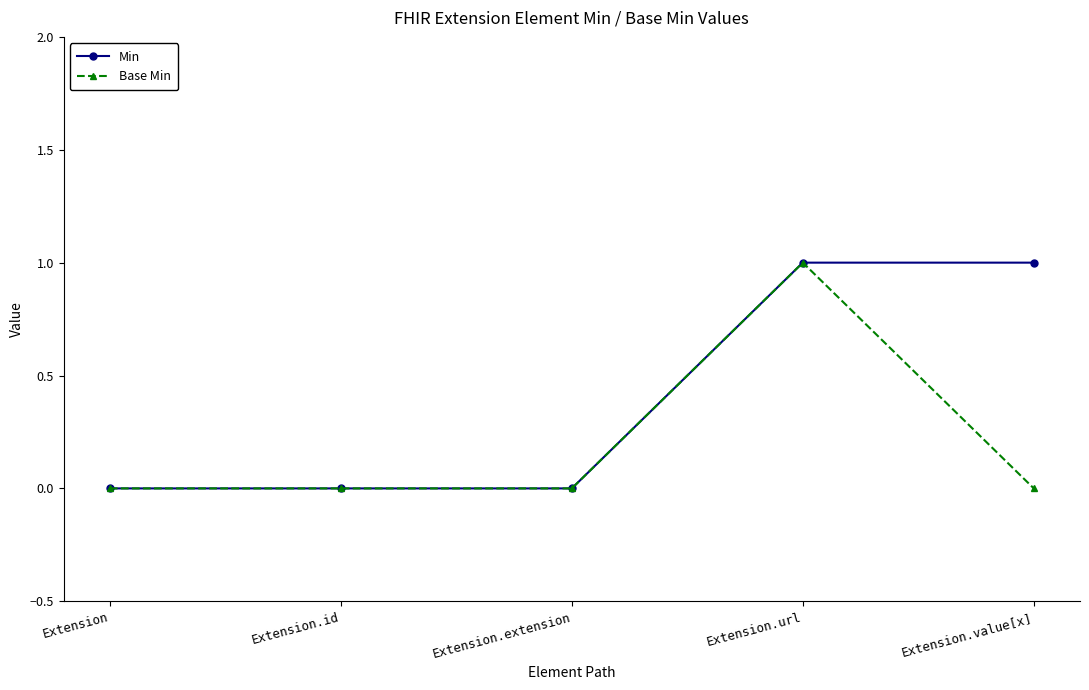

Is it true that Base Min equals 0 at Extension.id?

True